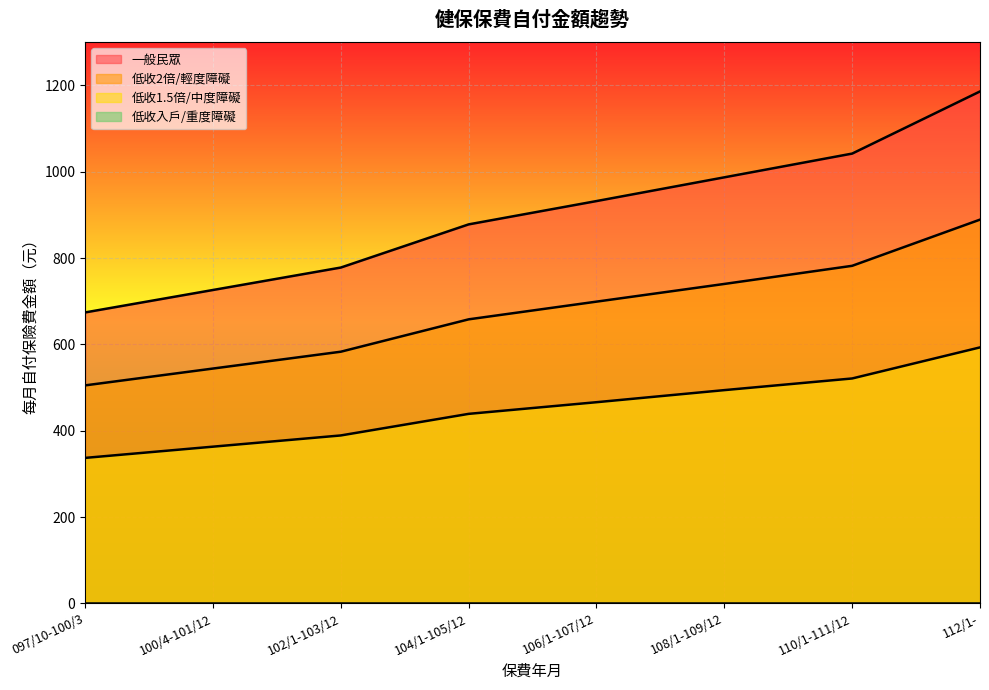

Where is 所得未達當年度最低生活費2倍/輕度身心障礙每月自付保險費金額元 nearest to the value 697?

106/1-107/12